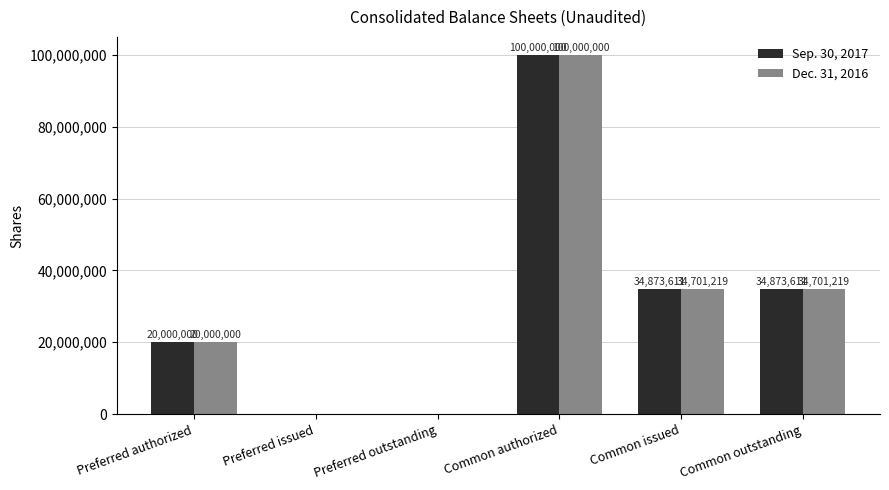

Reading left to right, list all the values displayed in this chart.

Sep. 30, 2017: Preferred authorized=20000000	Preferred issued=0	Preferred outstanding=0	Common authorized=100000000	Common issued=34873611	Common outstanding=34873611
Dec. 31, 2016: Preferred authorized=20000000	Preferred issued=0	Preferred outstanding=0	Common authorized=100000000	Common issued=34701219	Common outstanding=34701219